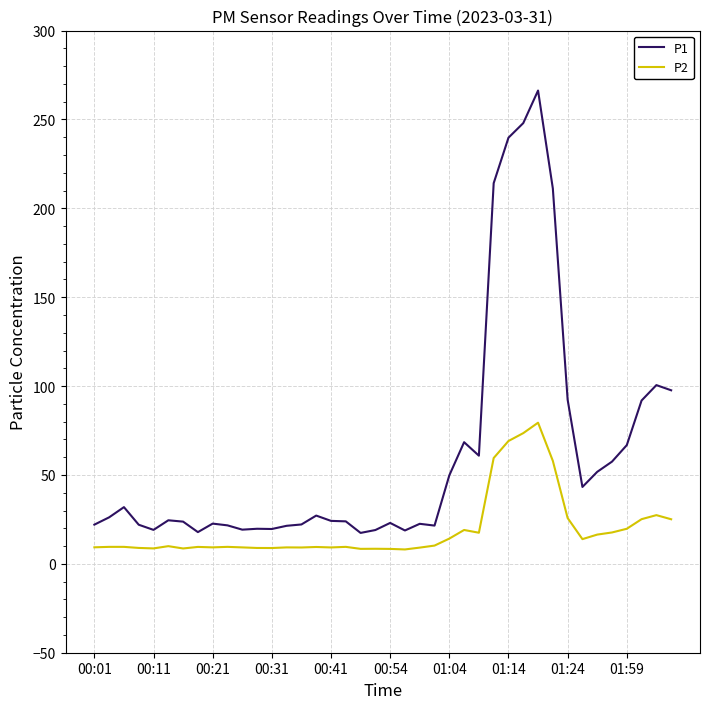

True or false: P1 and P2 cross at least once.

False